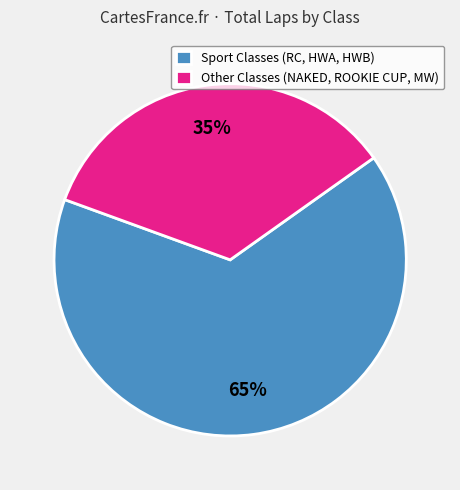

Count the number of slices in the pie.

2